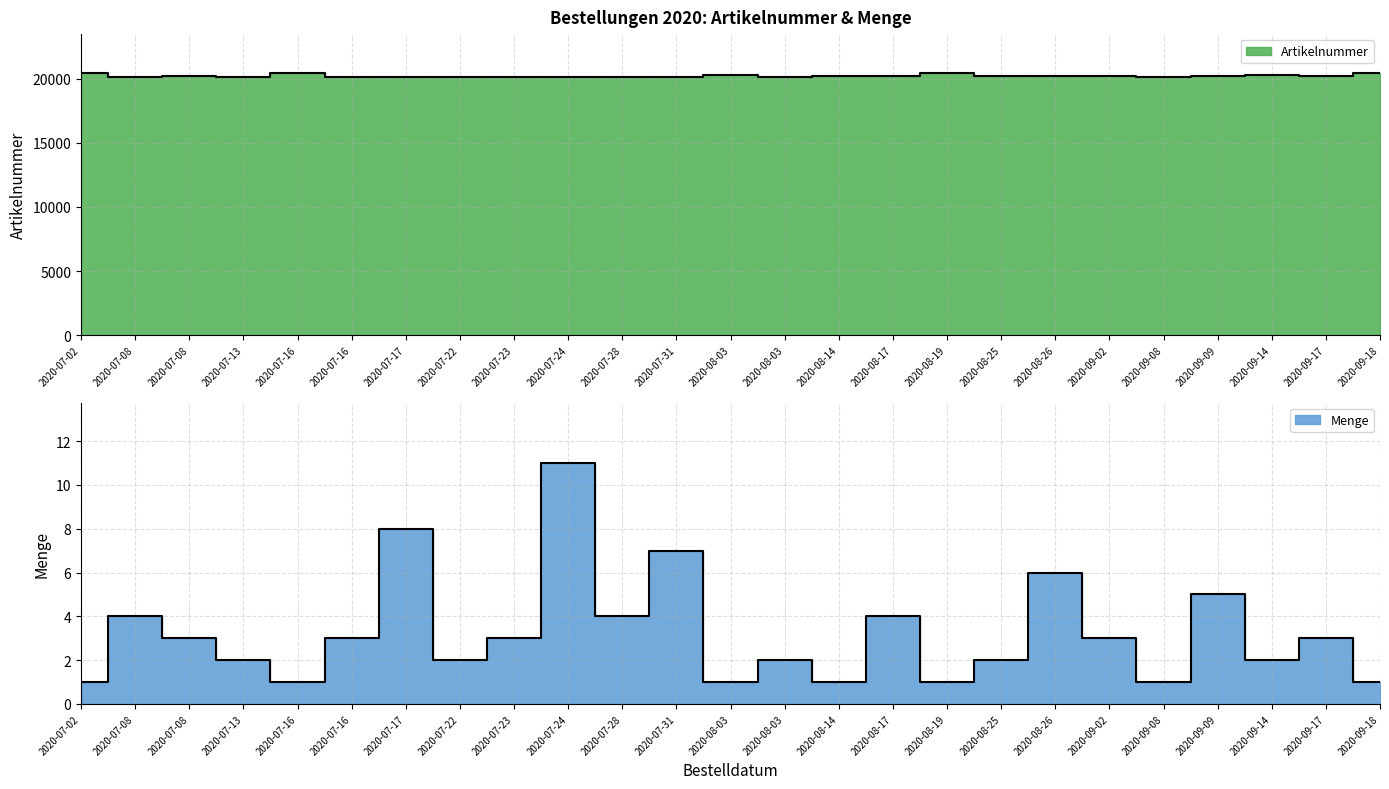

List the series in order of their overall mean, highest first.

Artikelnummer, Menge